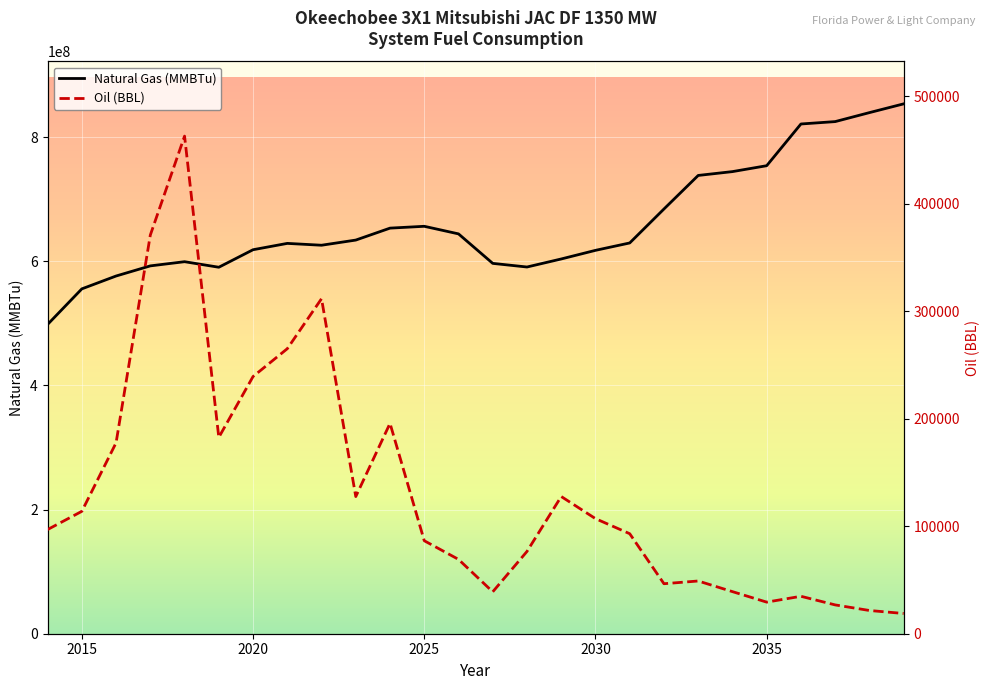

How many values in the Oil (BBL) series are below 96938?

13